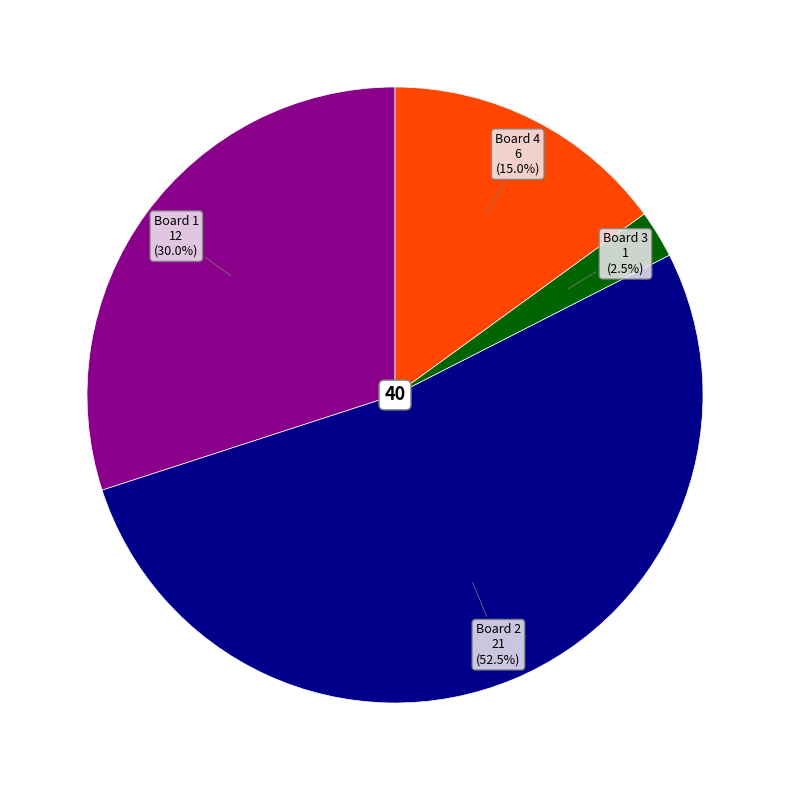

What percentage is NOT represented by Board 1?

70.0%